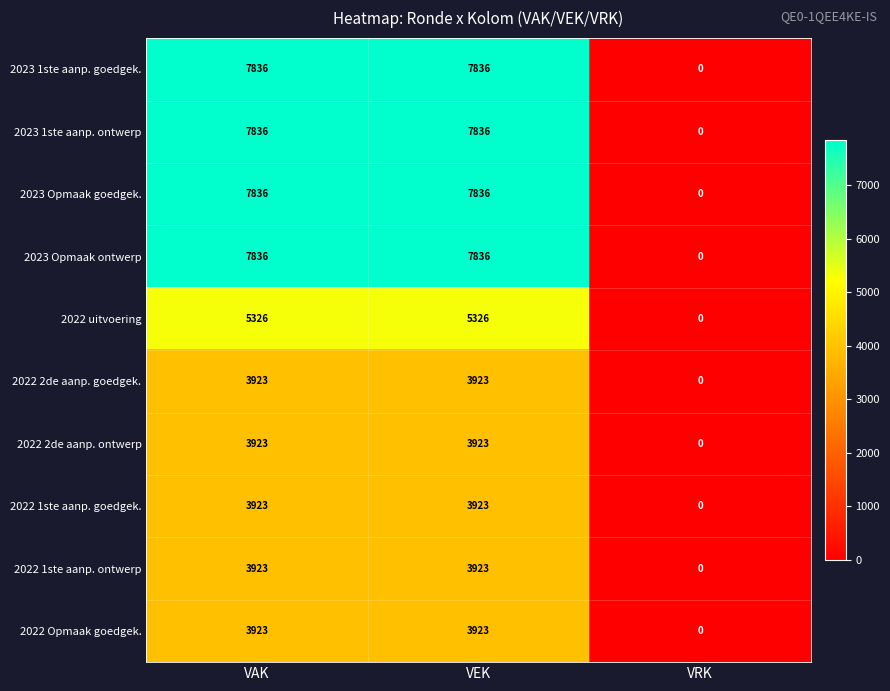

What is the difference between the maximum and minimum values in the 2022 uitvoering series?

5326